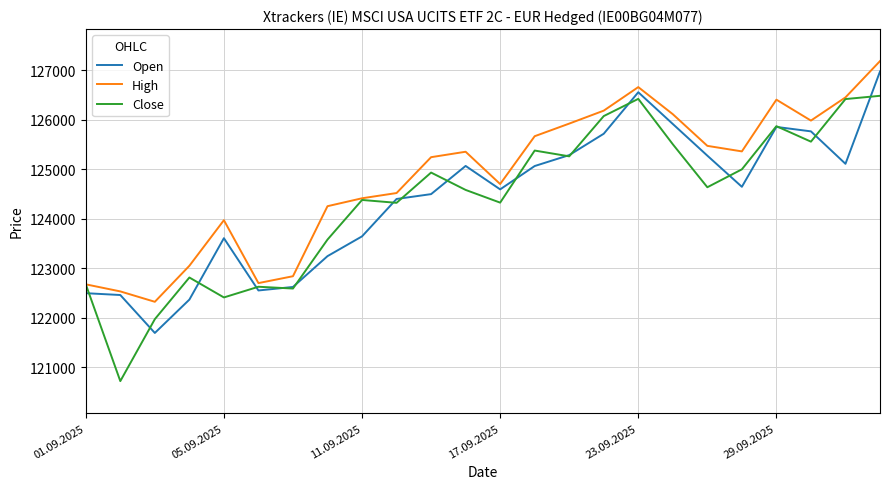

At how many categories does at least one series exceed 122115?

24